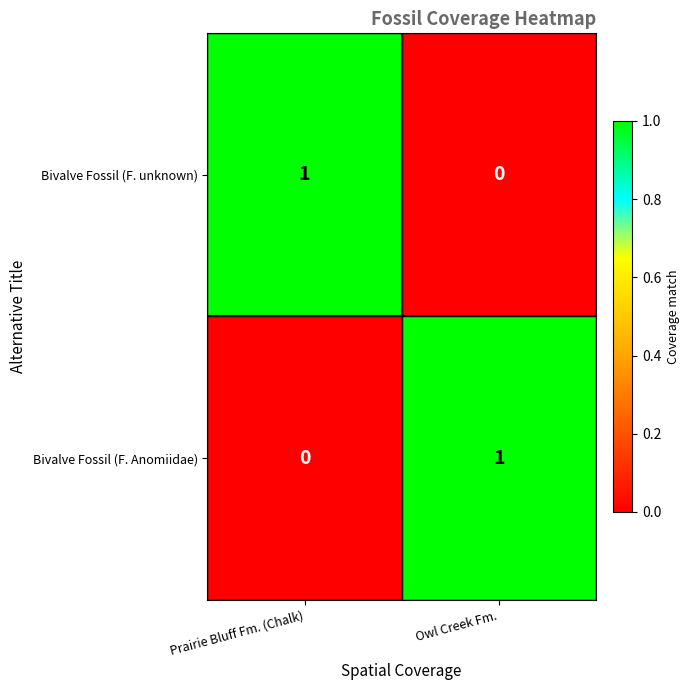

How many distinct data groups are displayed?

2